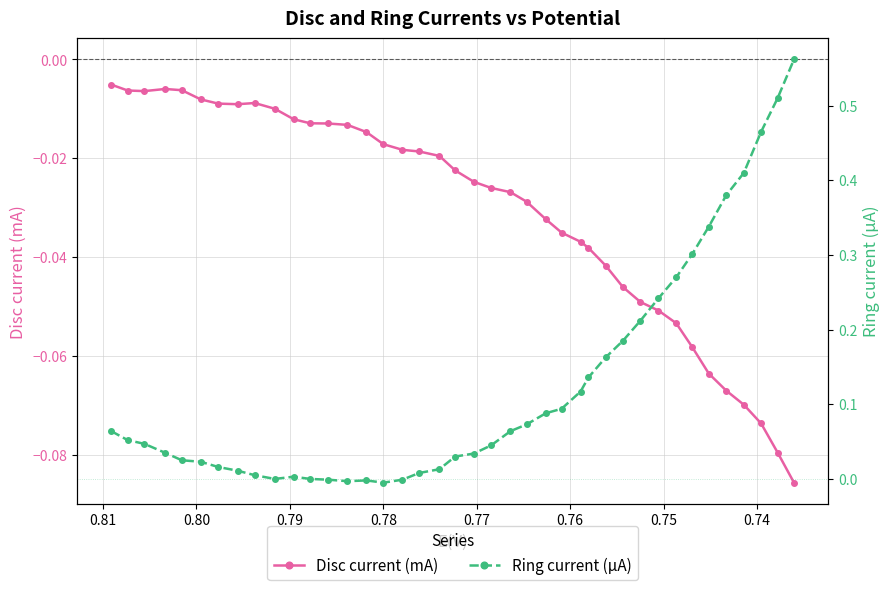

How many interior local valleys does the Disc current (mA) series have?

2